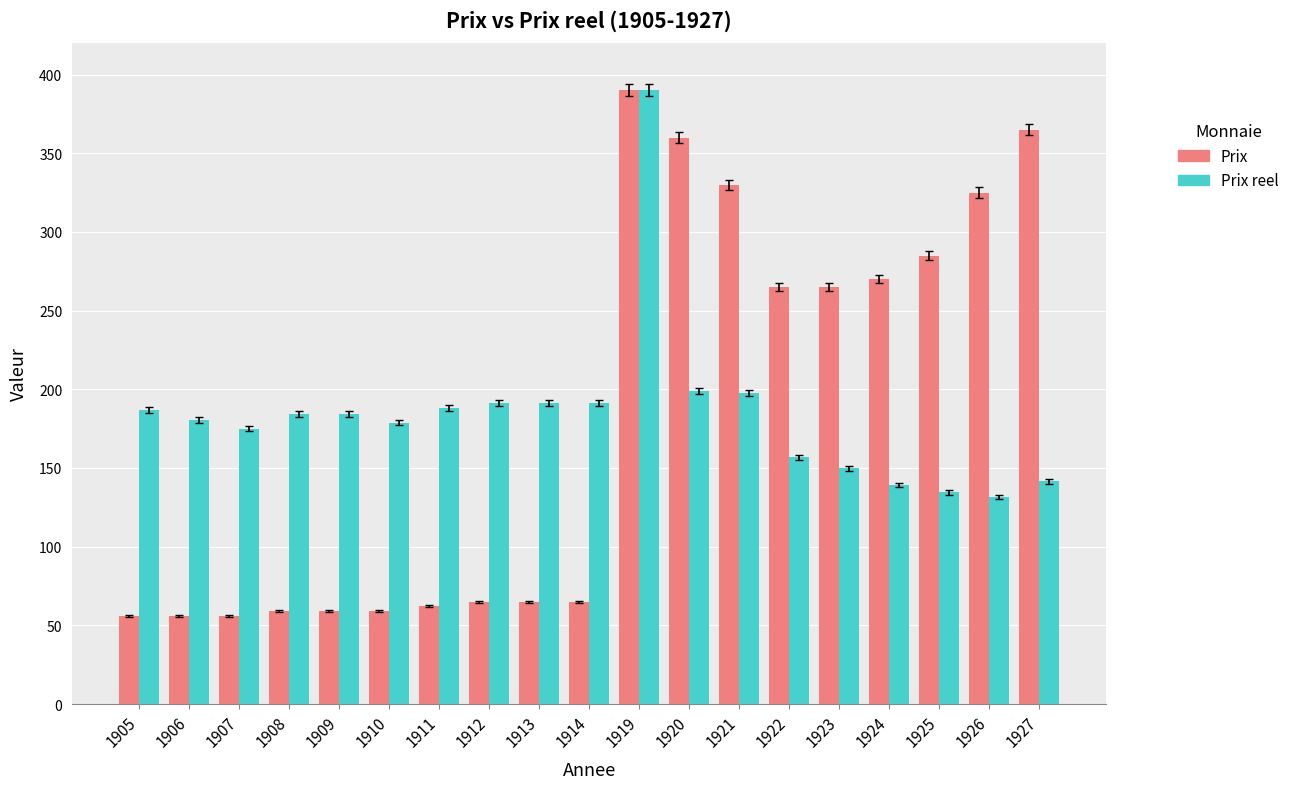

The value of Prix reel at 1907 is 104.7. True or false?

False